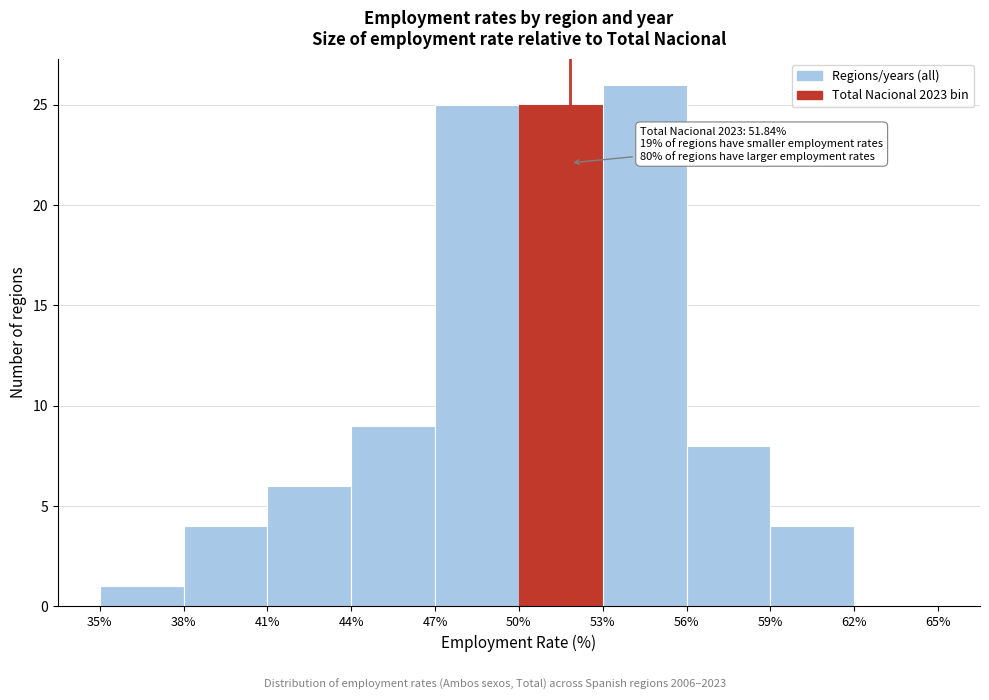

Over which range of the x-axis is the bar tallest?

53% to 56%